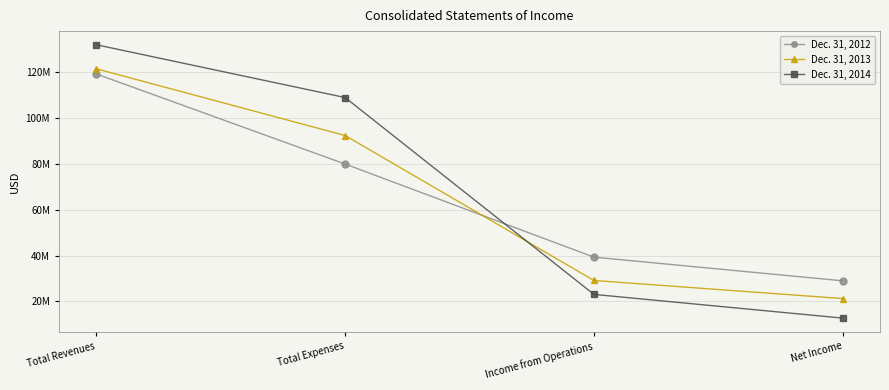

What is the approximate value of Dec. 31, 2013 at Total Expenses?

92371514